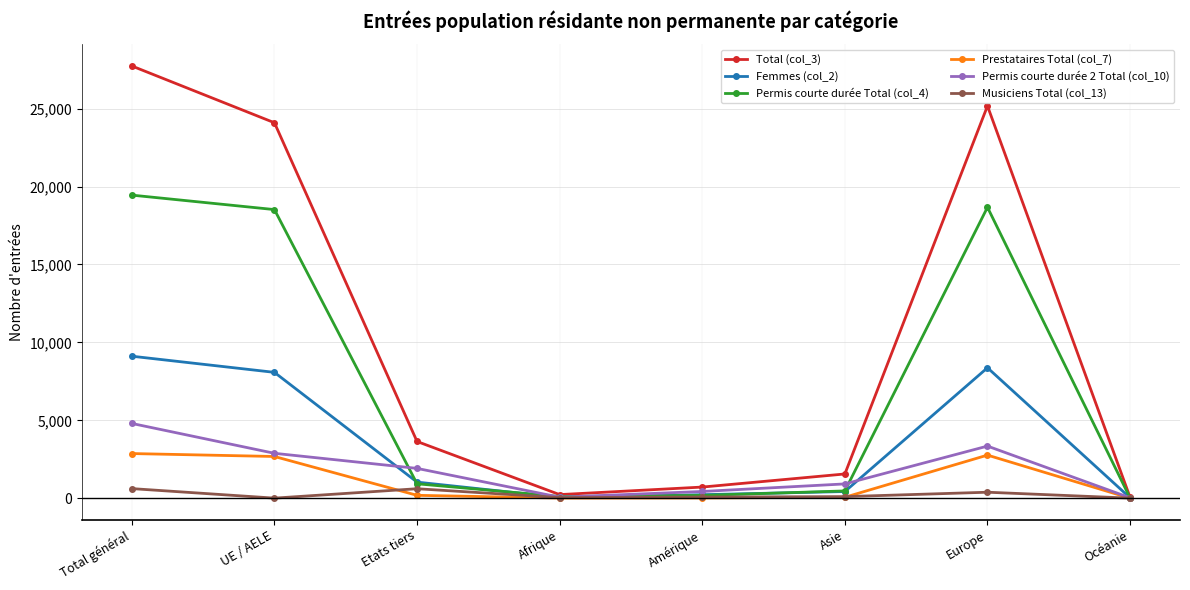

Between Asie and Océanie, which series saw the biggest shift?

Total (col_3)